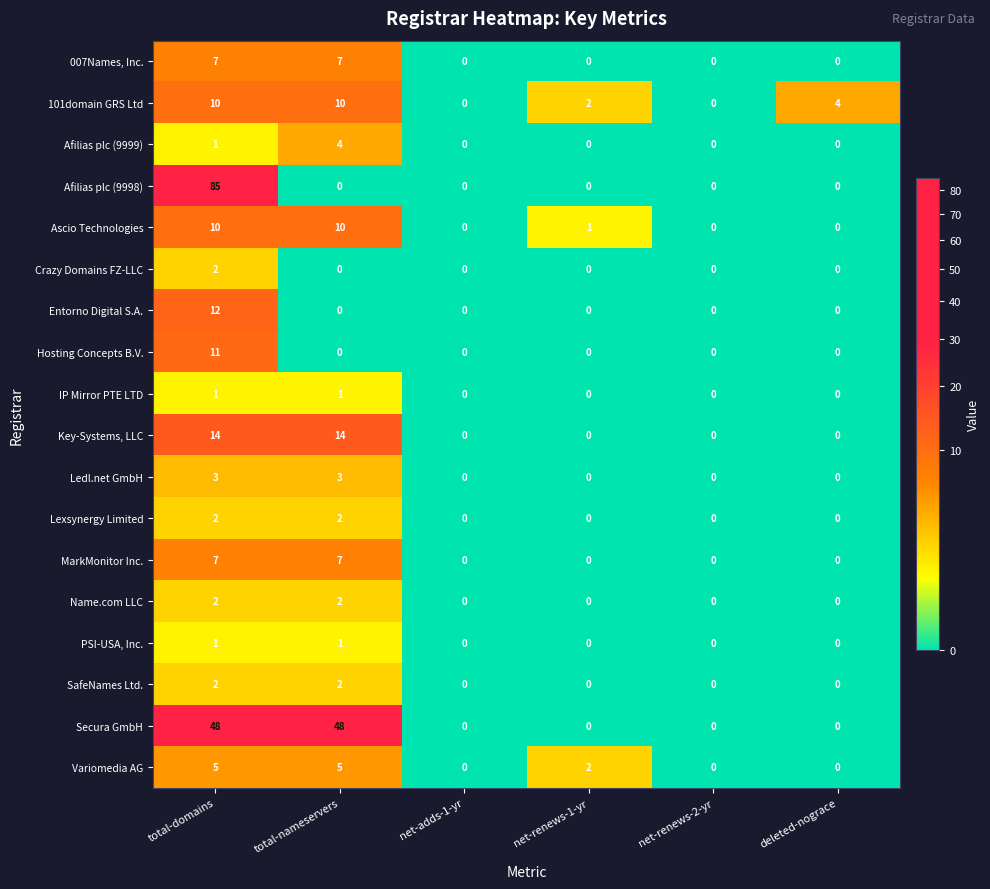

The value of Hosting Concepts B.V. at net-renews-2-yr is -8. True or false?

False